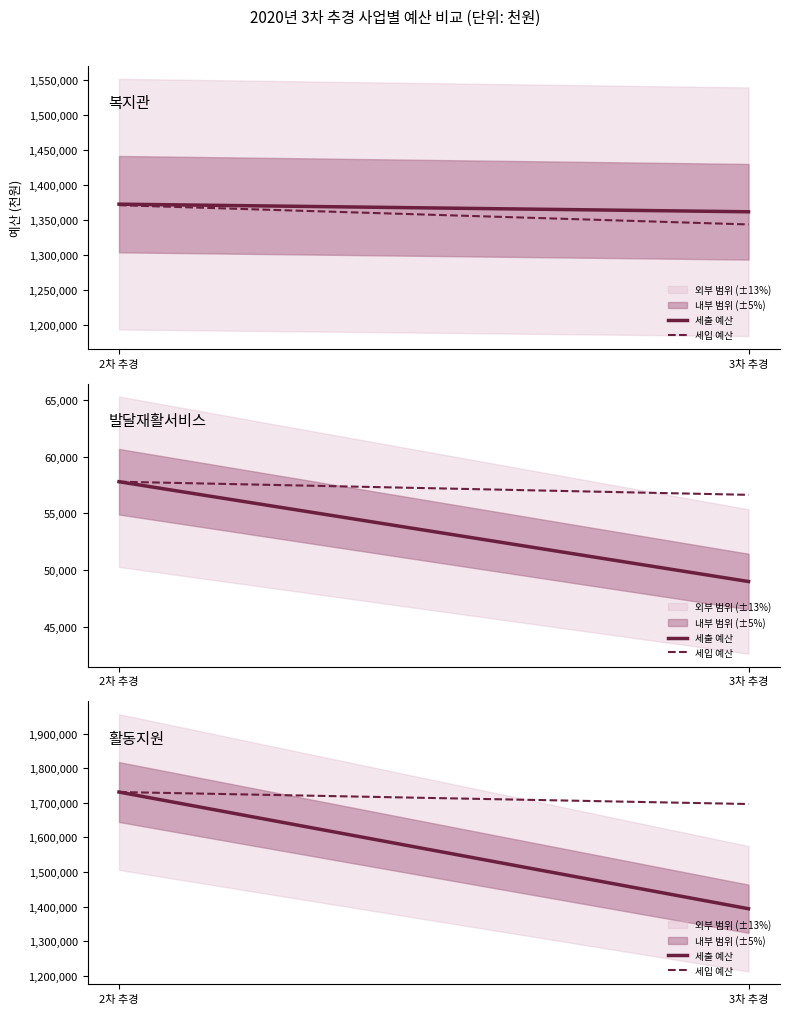

The value of 세출 예산 at 3차 추경 is 2501594.9. True or false?

False